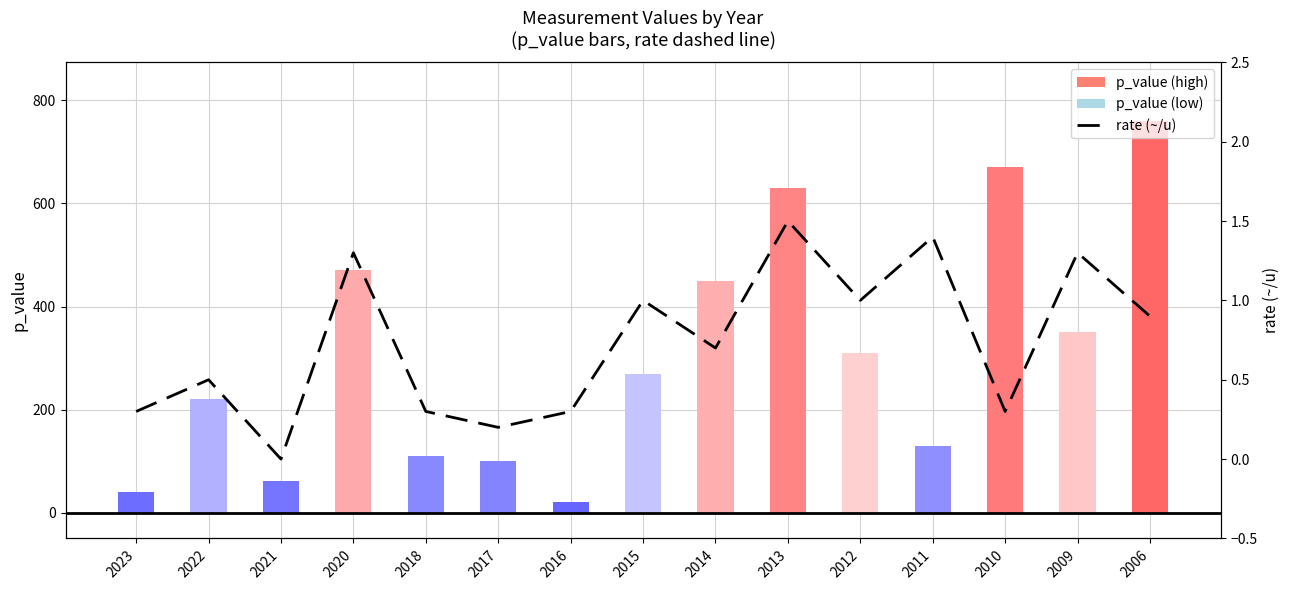

Are the bars grouped side by side (vs. stacked)?

Yes